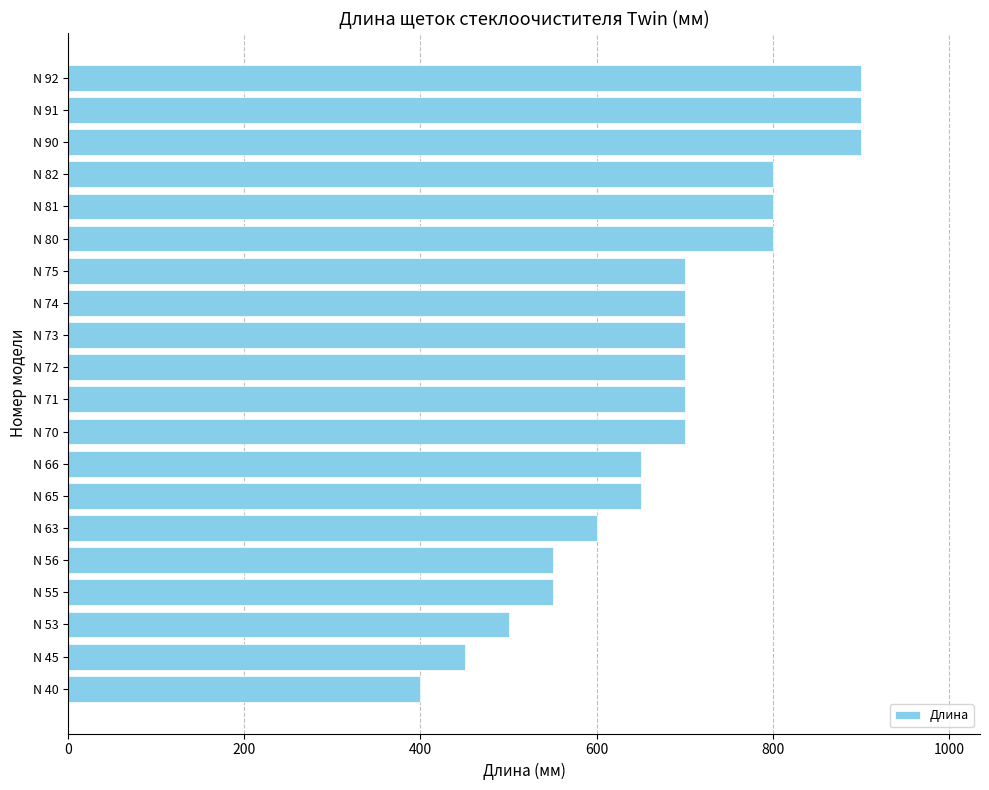

What is the greatest value displayed?

900